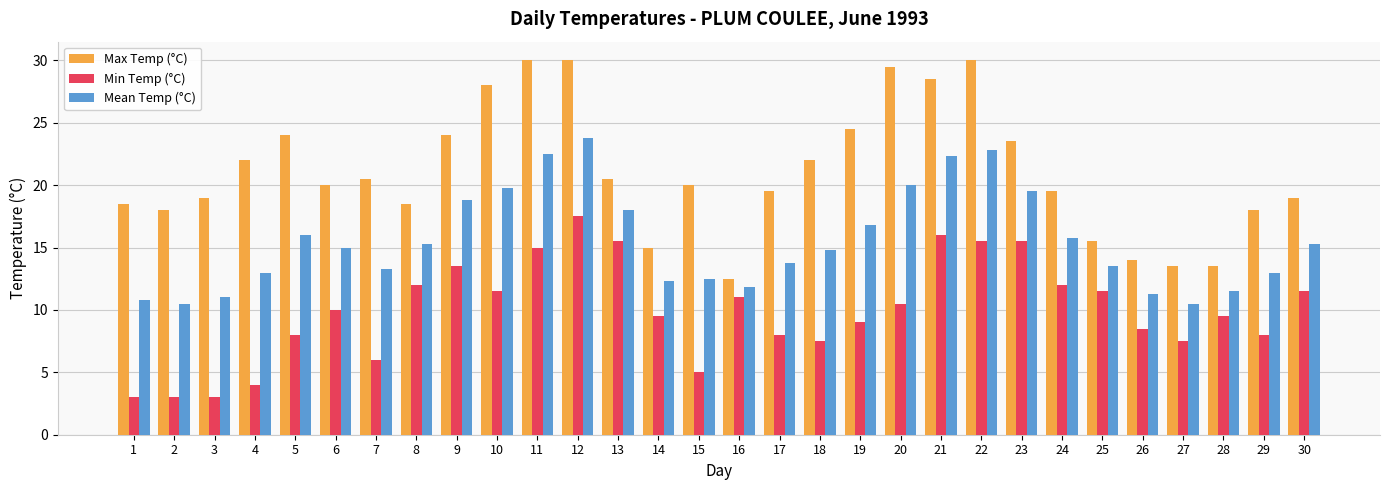

What is the value of the Mean Temp (°C) bar at the 4th from the left?

13.0